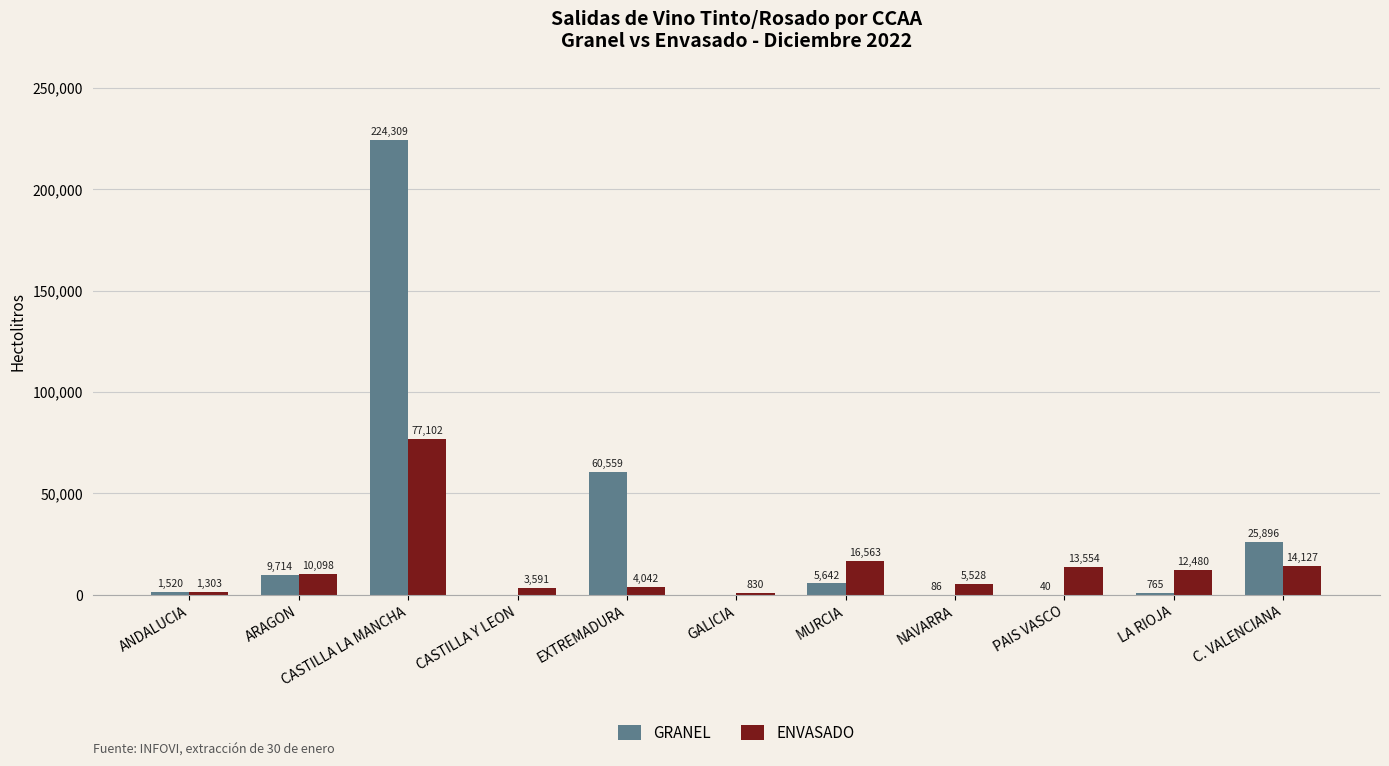

At which category is the sum across all series the highest?

CASTILLA LA MANCHA